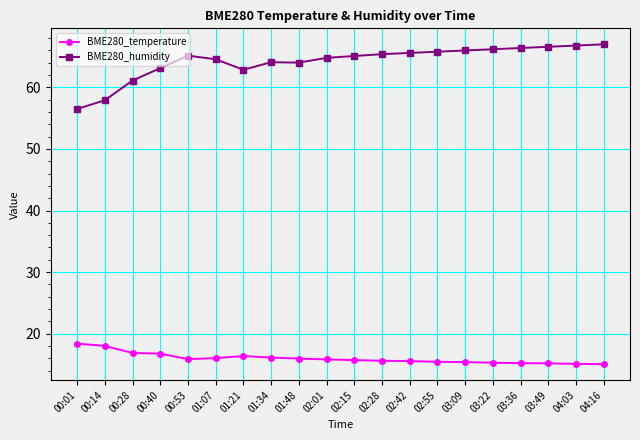

What is the spread (max minus min) of values at 01:07?

48.5